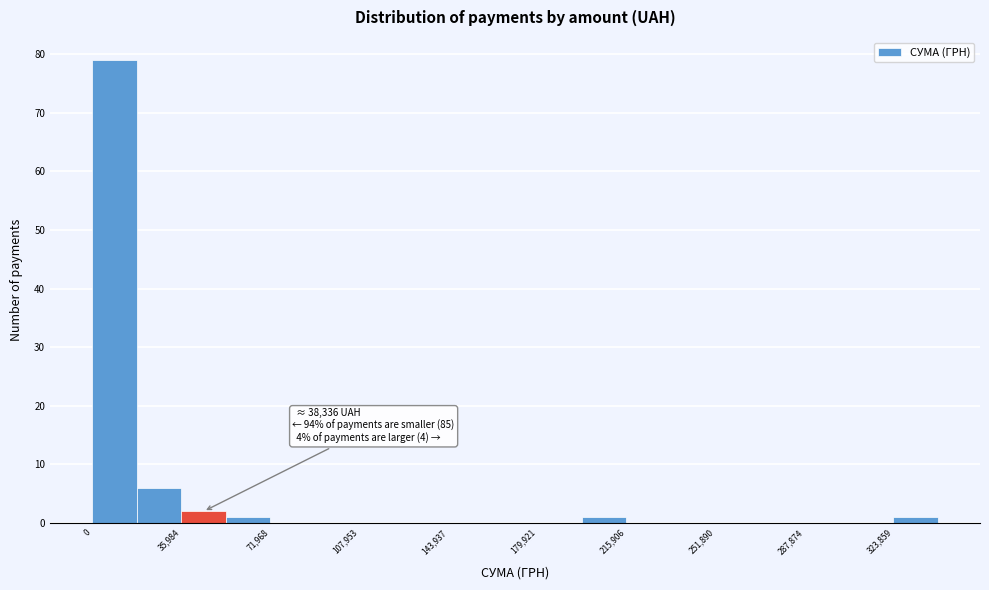

Read against the x-axis, roughly where is the centre of the tallest bar?

10000